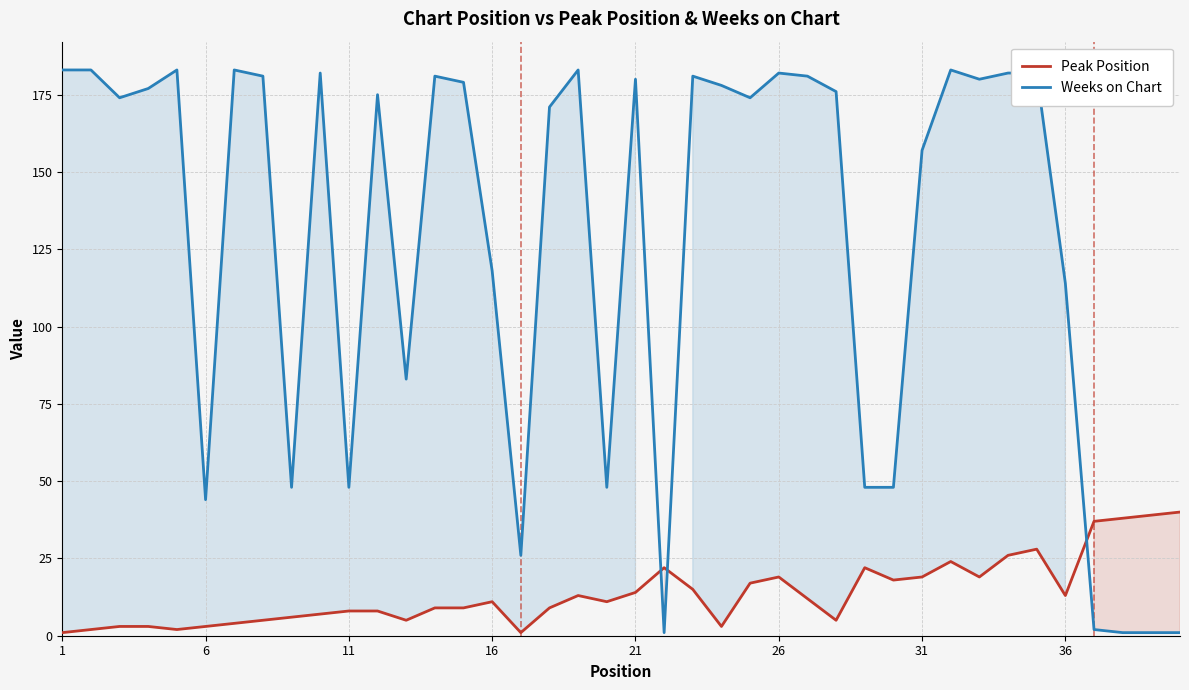

What is the value of the Weeks on Chart point at the 15th from the left?

179